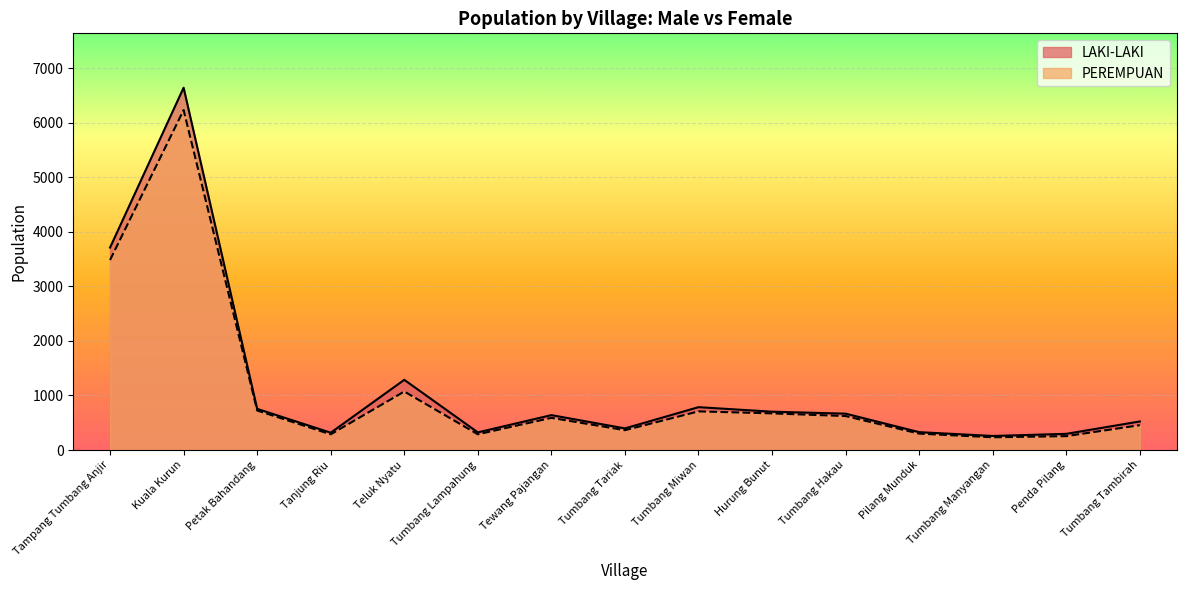

Is the value of LAKI-LAKI at Hurung Bunut greater than the value of PEREMPUAN at Tumbang Lampahung?

Yes